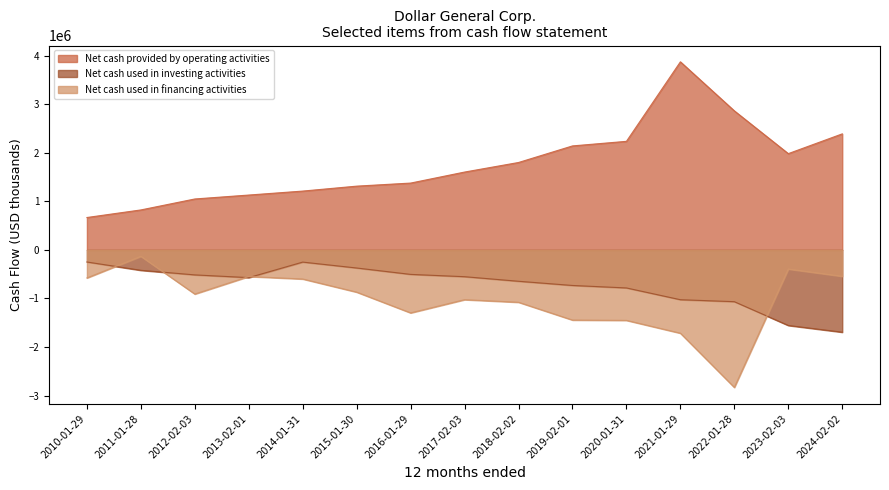

How many lines are shown in the chart?

3